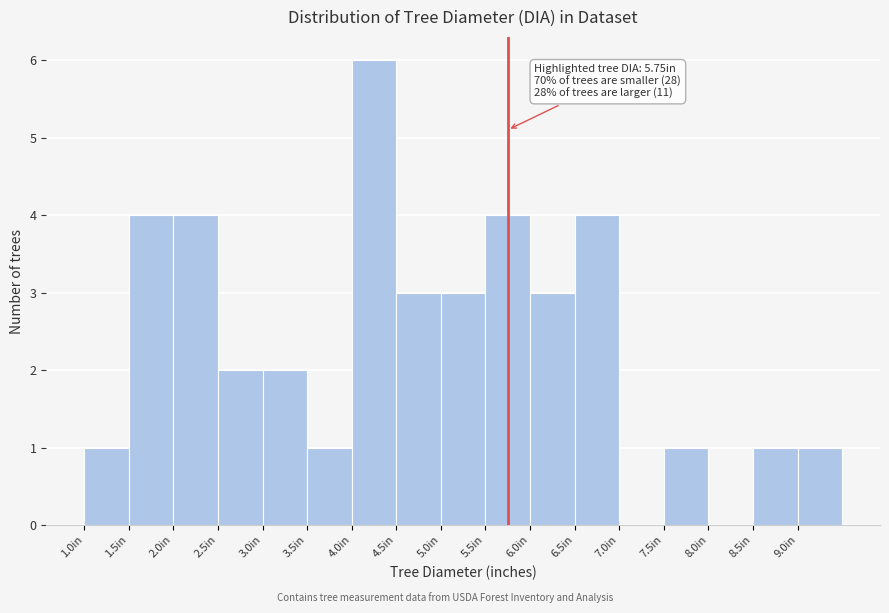

Which range on the x-axis has the tallest bar?

4.0 to 4.5